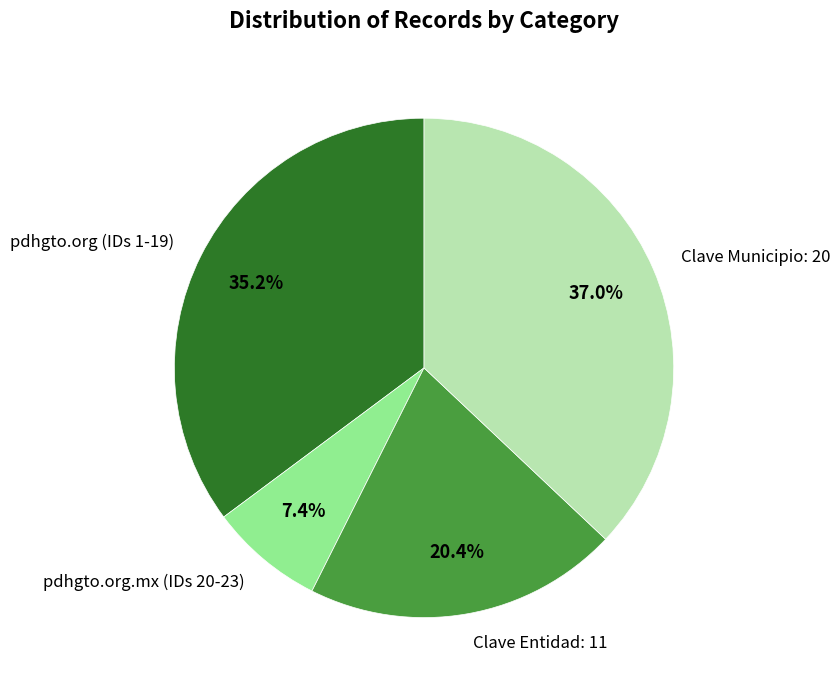

Which category has the smallest portion of the pie?

pdhgto.org.mx (IDs 20-23)